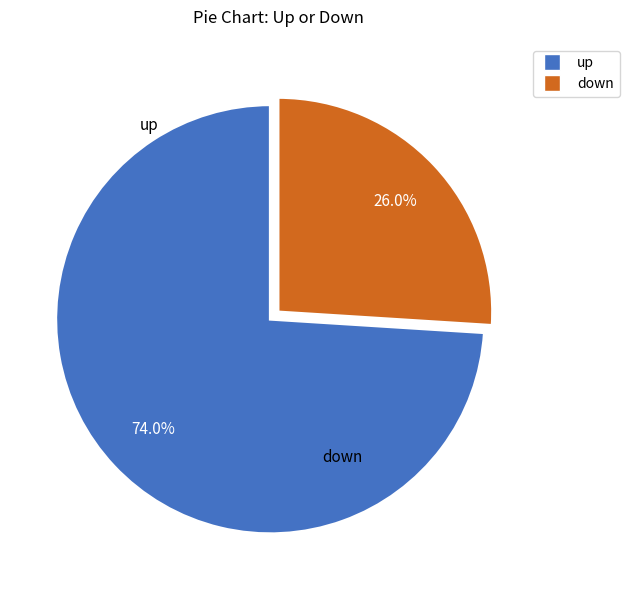

Which slice is the largest?

up